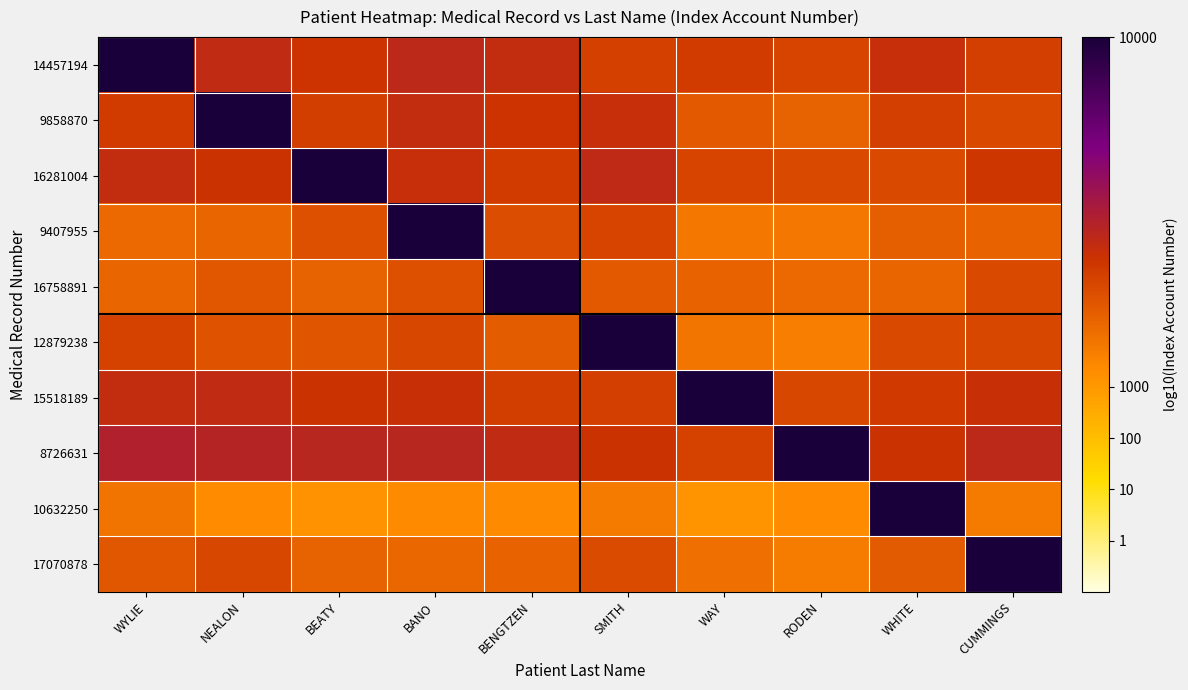

At RODEN, list the series in order from largest to smallest.

8726631, 14457194, 15518189, 16281004, 9858870, 16758891, 9407955, 17070878, 12879238, 10632250